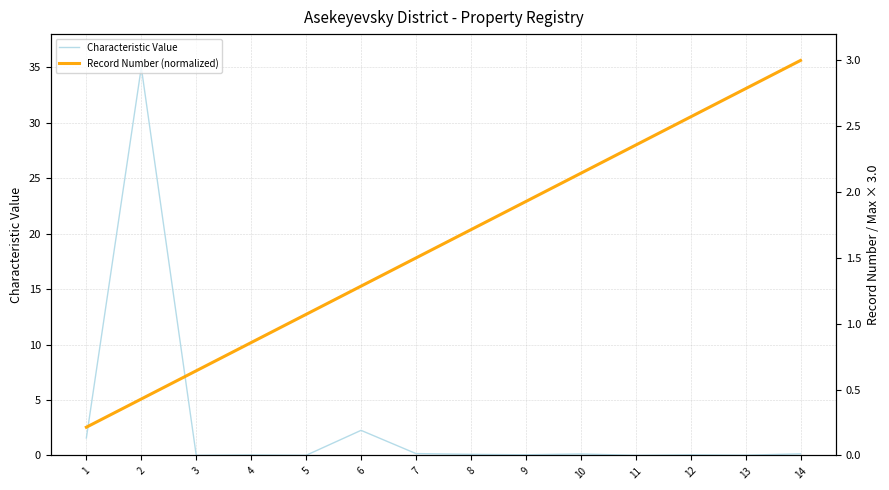

Reading right to left, list all the values displayed in this chart.

Characteristic Value: 14=0.1	13=0.0	12=0.1	11=0.0	10=0.1	9=0.1	8=0.1	7=0.2	6=2.3	5=0.0	4=0.0	3=0.0	2=35.0	1=1.6
Record Number (normalized): 14=3.0	13=2.8	12=2.6	11=2.4	10=2.1	9=1.9	8=1.7	7=1.5	6=1.3	5=1.1	4=0.9	3=0.6	2=0.4	1=0.2